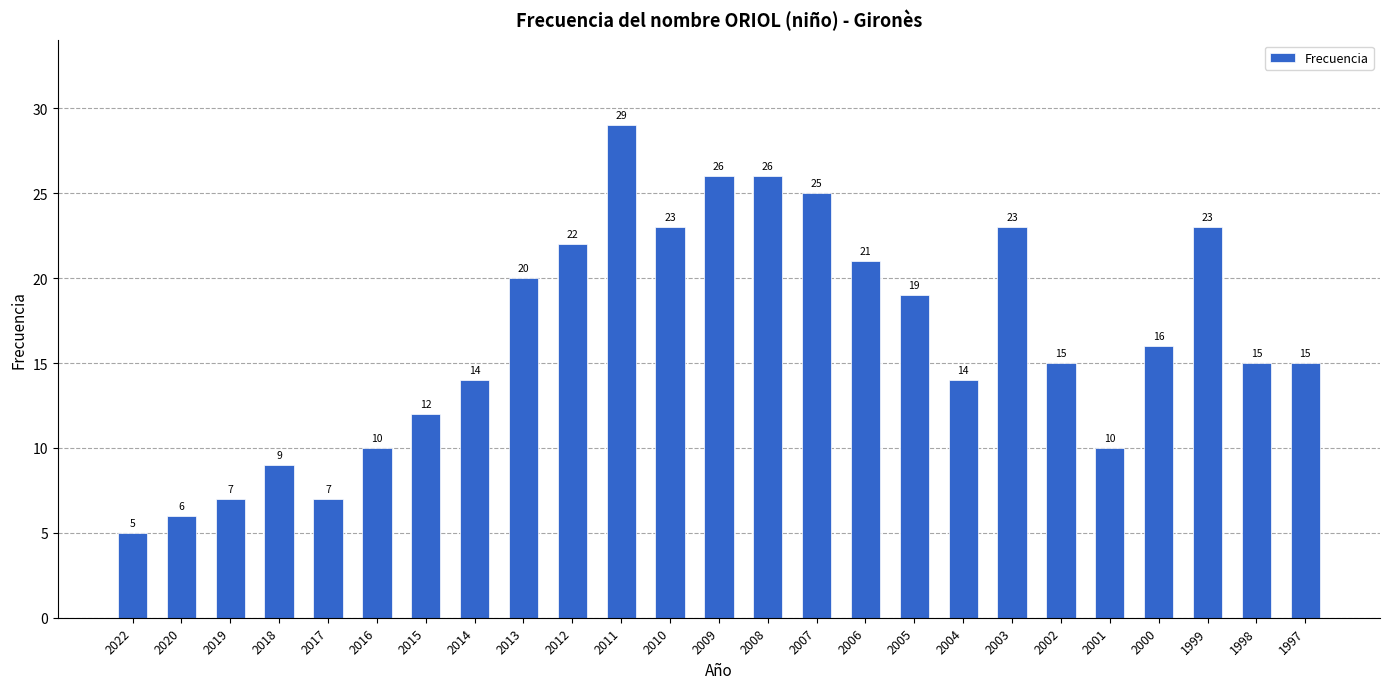

At which category does the chart reach its peak across all series?

2011